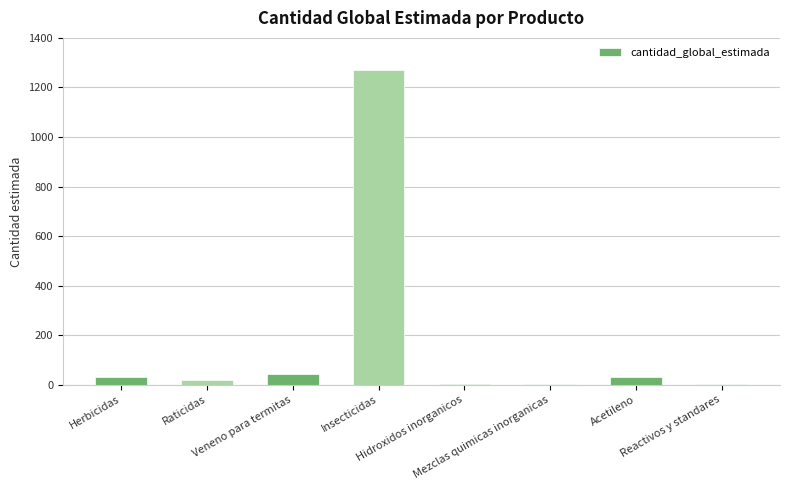

True or false: the data shows 2 at Mezclas quimicas inorganicas.

True